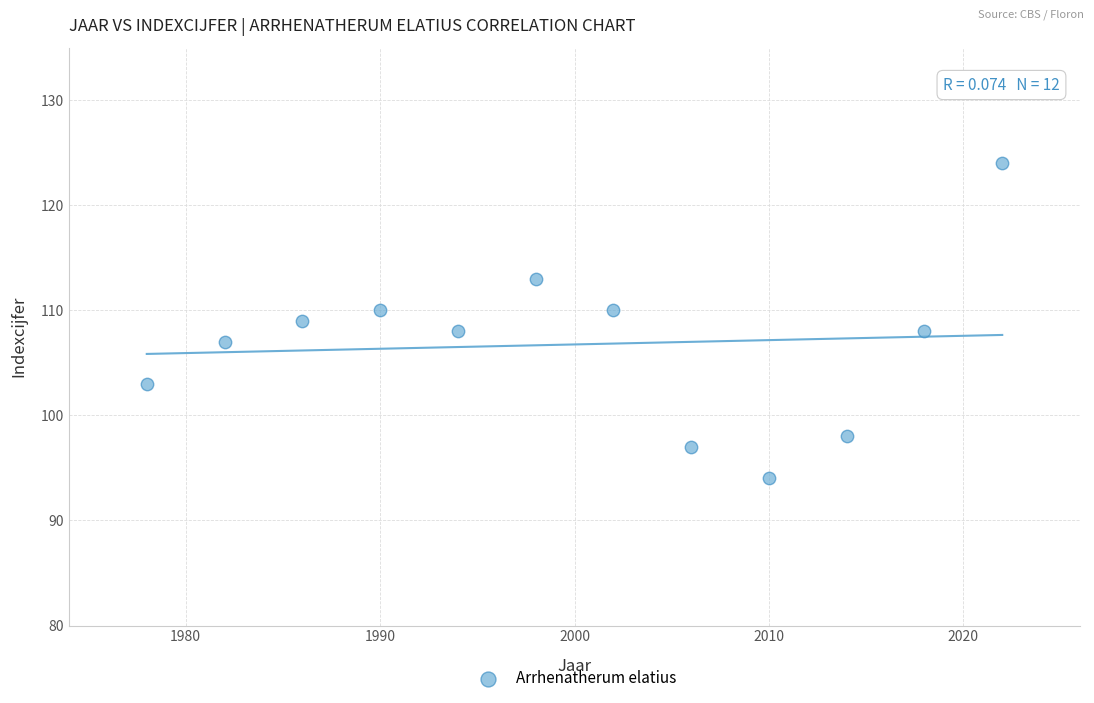

What is the range of X values (max minus min)?

44